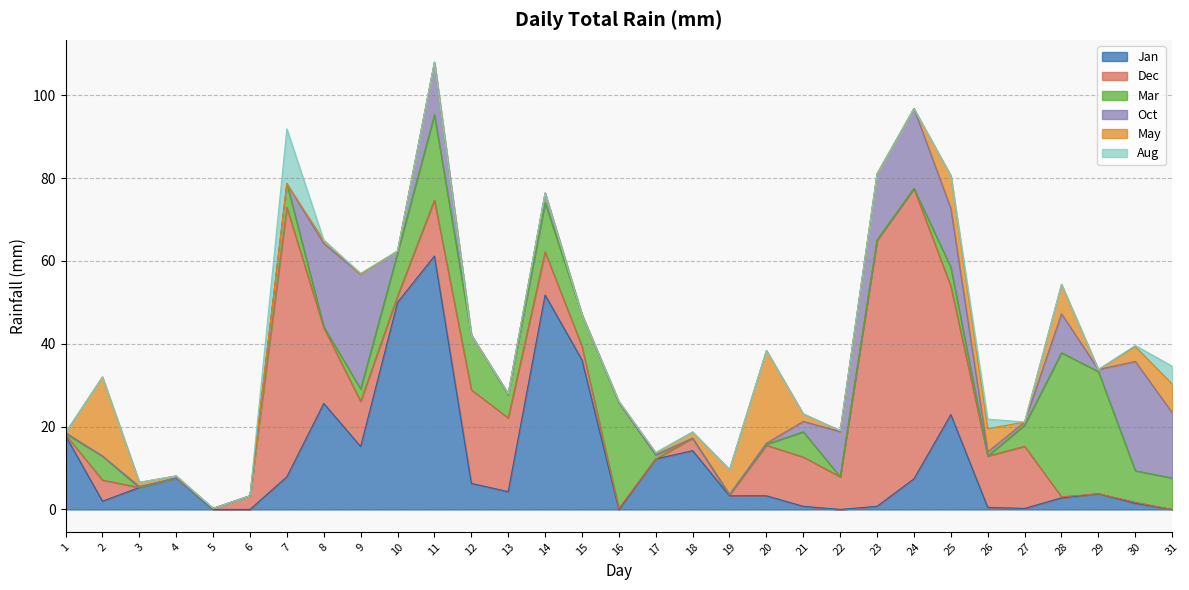

Where do Aug and May first cross each other?

7 and 8